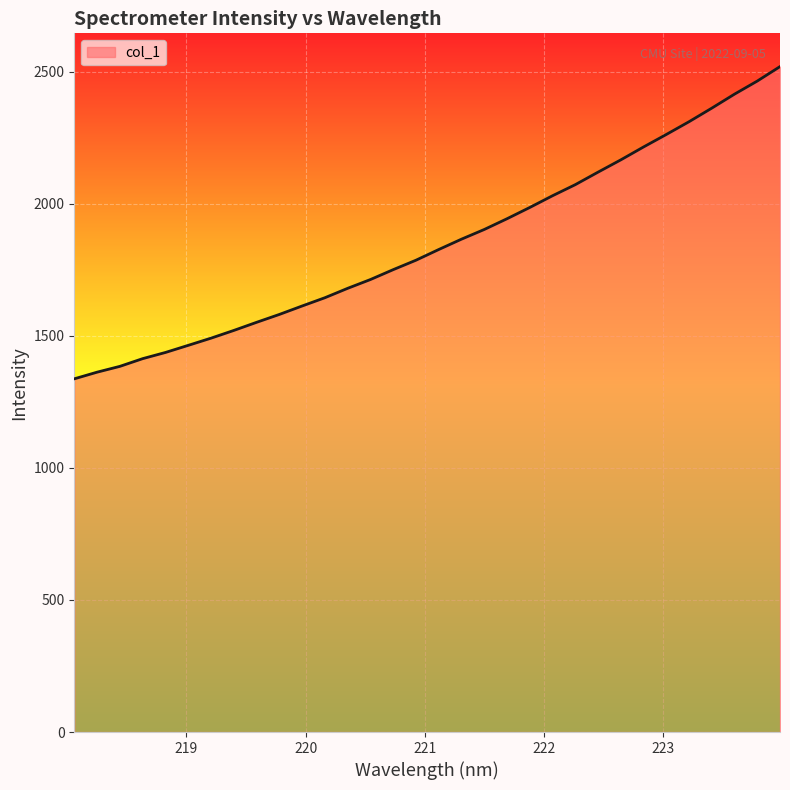

What is the minimum value shown in the chart?

1337.4